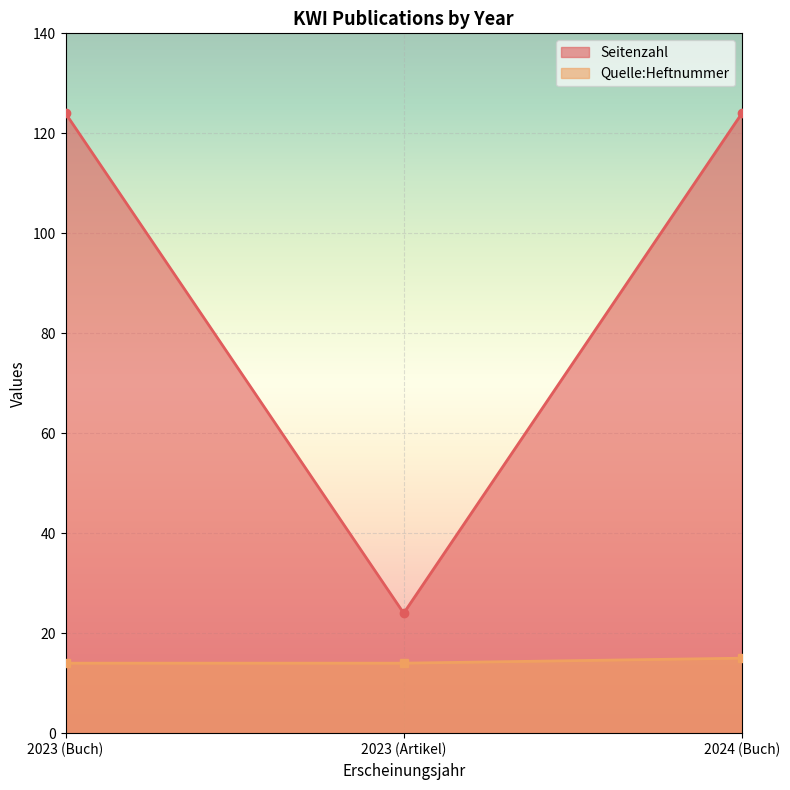

What value does the Seitenzahl series have at 2024 (Buch)?

124